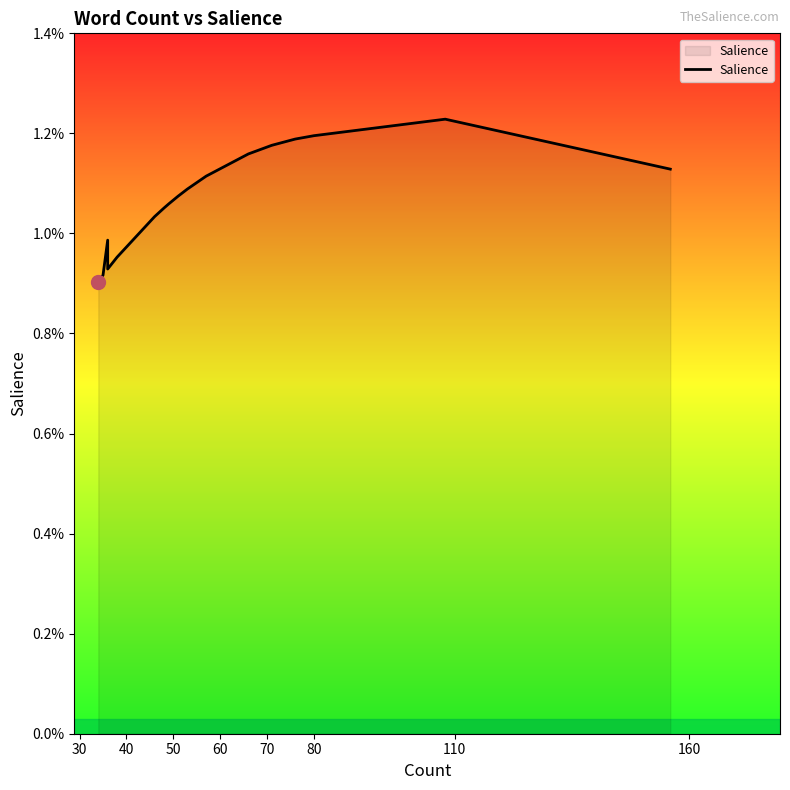

Which category has the lowest value across all series?

30